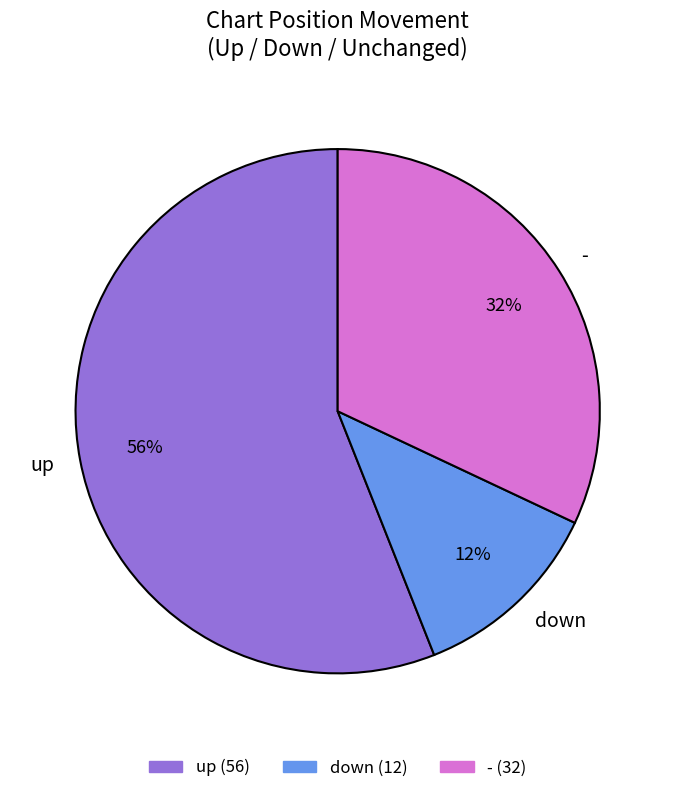

What is the largest slice in the pie chart?

up